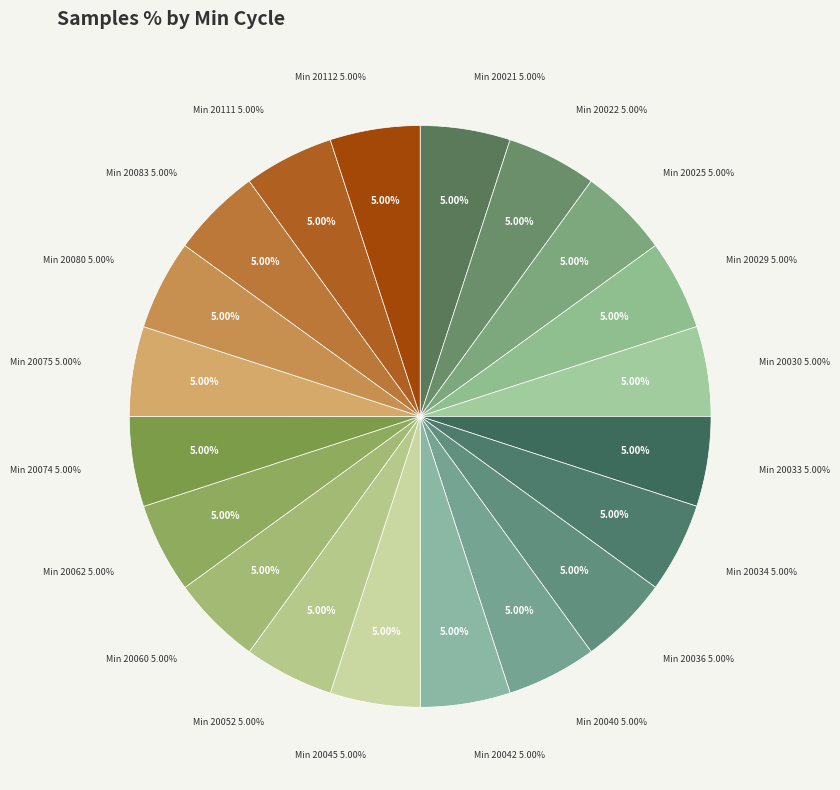

To the nearest percent, what portion does 20075 represent?

5%